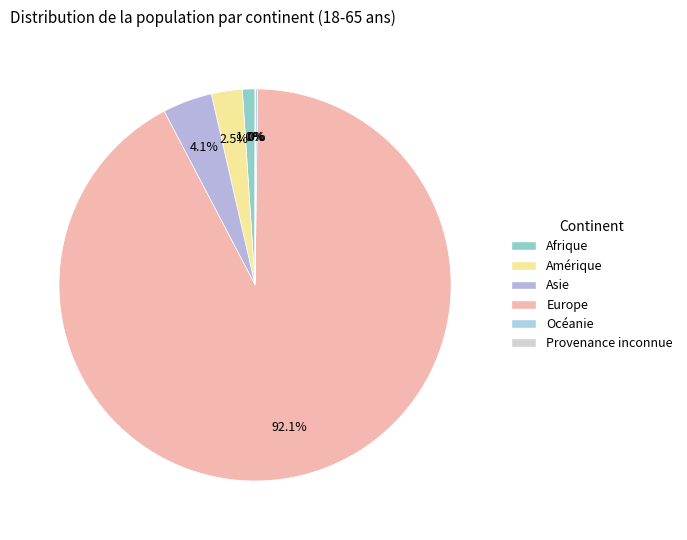

What is the smallest slice in the pie chart?

Provenance inconnue